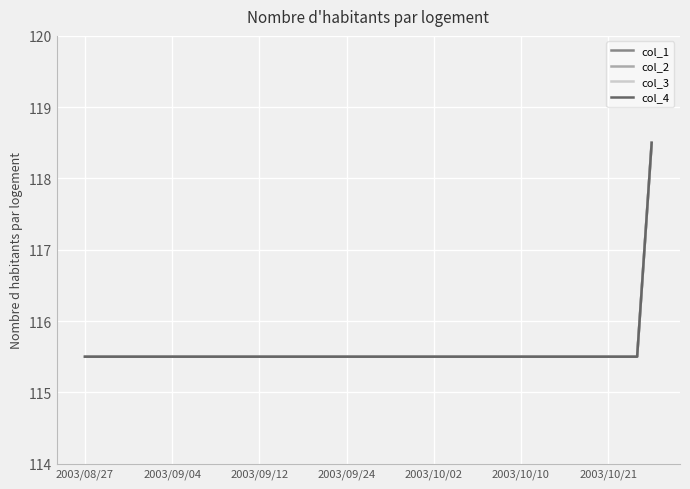

Which series has the largest total across all categories?

col_1